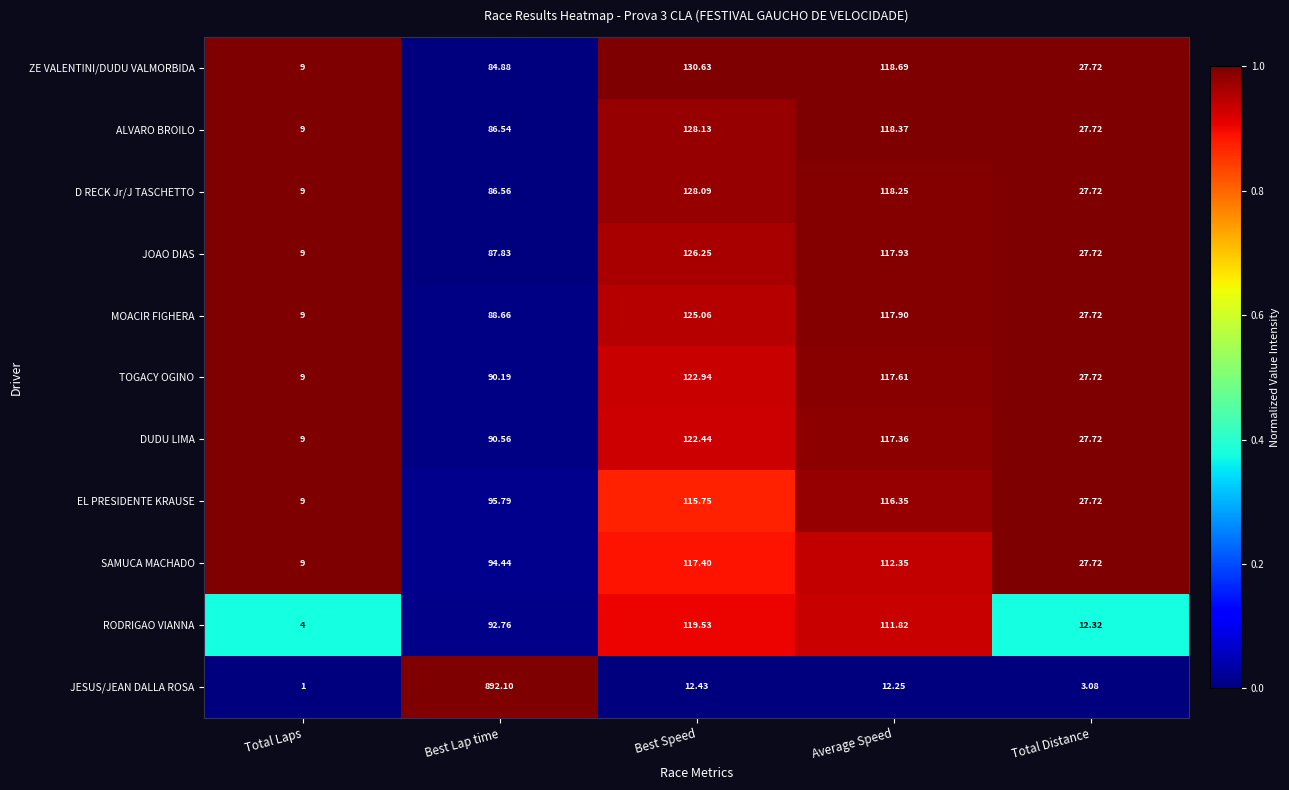

Rank the series at Average Speed from highest to lowest value.

ZE VALENTINI/DUDU VALMORBIDA, ALVARO BROILO, D RECK Jr/J TASCHETTO, JOAO DIAS, MOACIR FIGHERA, TOGACY OGINO, DUDU LIMA, EL PRESIDENTE KRAUSE, SAMUCA MACHADO, RODRIGAO VIANNA, JESUS/JEAN DALLA ROSA